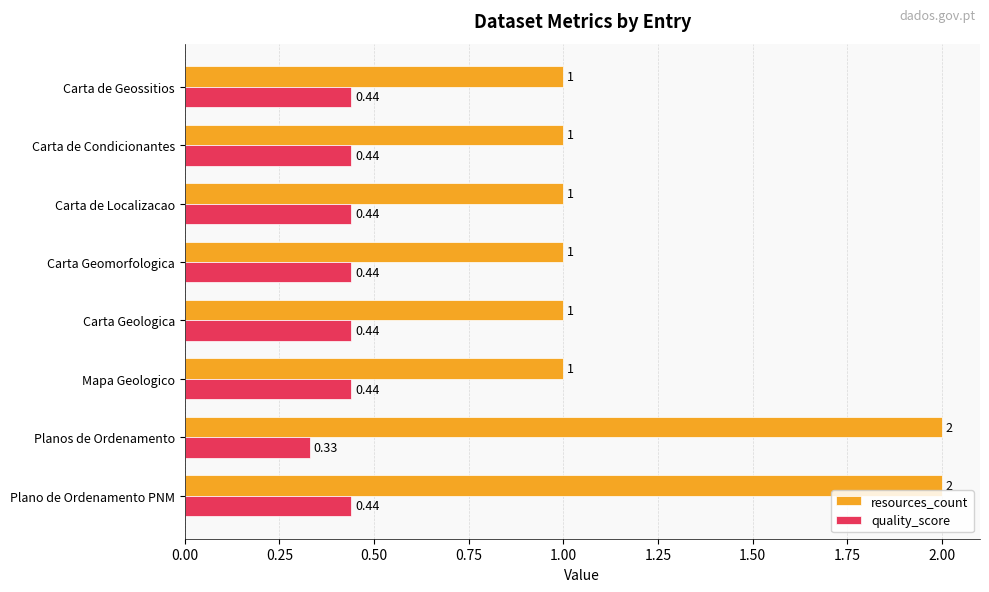

Rank the series by their average value, from highest to lowest.

resources_count, quality_score